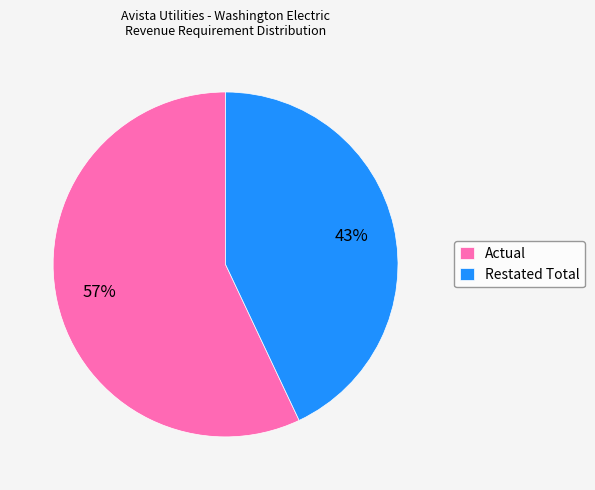

Count the number of slices in the pie.

2